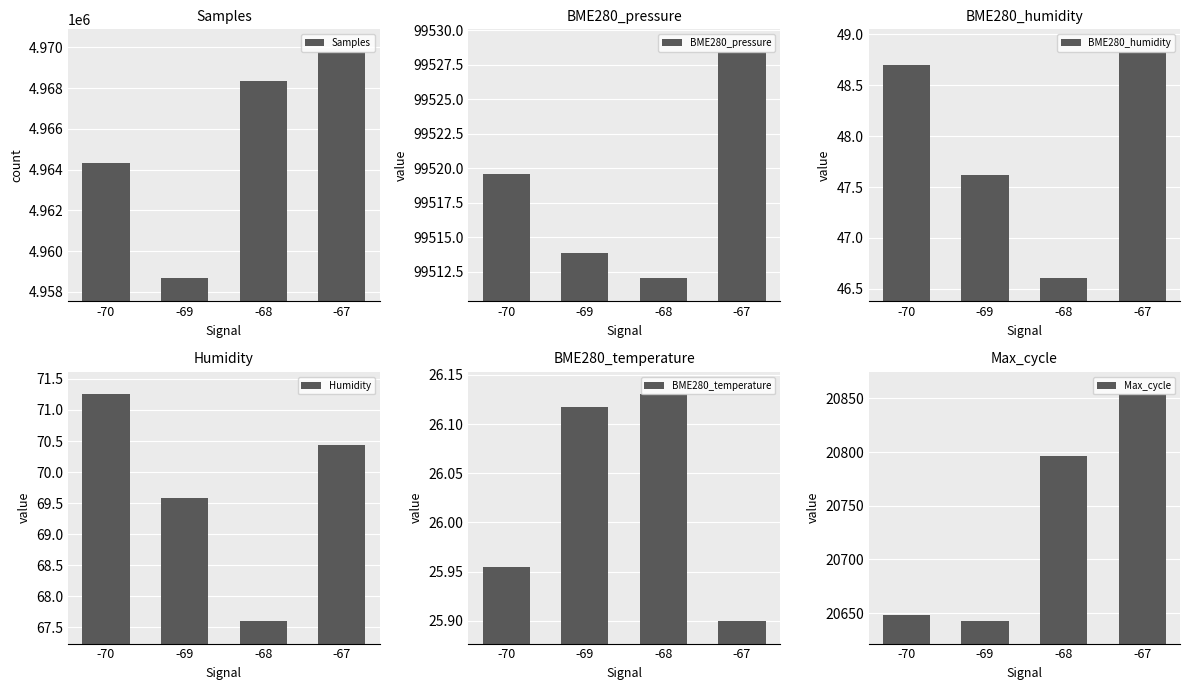

Reading left to right, list all the values displayed in this chart.

Samples: -70=4964345.0	-69=4958658.0	-68=4968353.1	-67=4969769.3
BME280_pressure: -70=99519.6	-69=99513.9	-68=99512.0	-67=99528.4
BME280_humidity: -70=48.7	-69=47.6	-68=46.6	-67=48.8
Humidity: -70=71.2	-69=69.6	-68=67.6	-67=70.4
BME280_temperature: -70=26.0	-69=26.1	-68=26.1	-67=25.9
Max_cycle: -70=20648.5	-69=20642.8	-68=20796.0	-67=20853.7